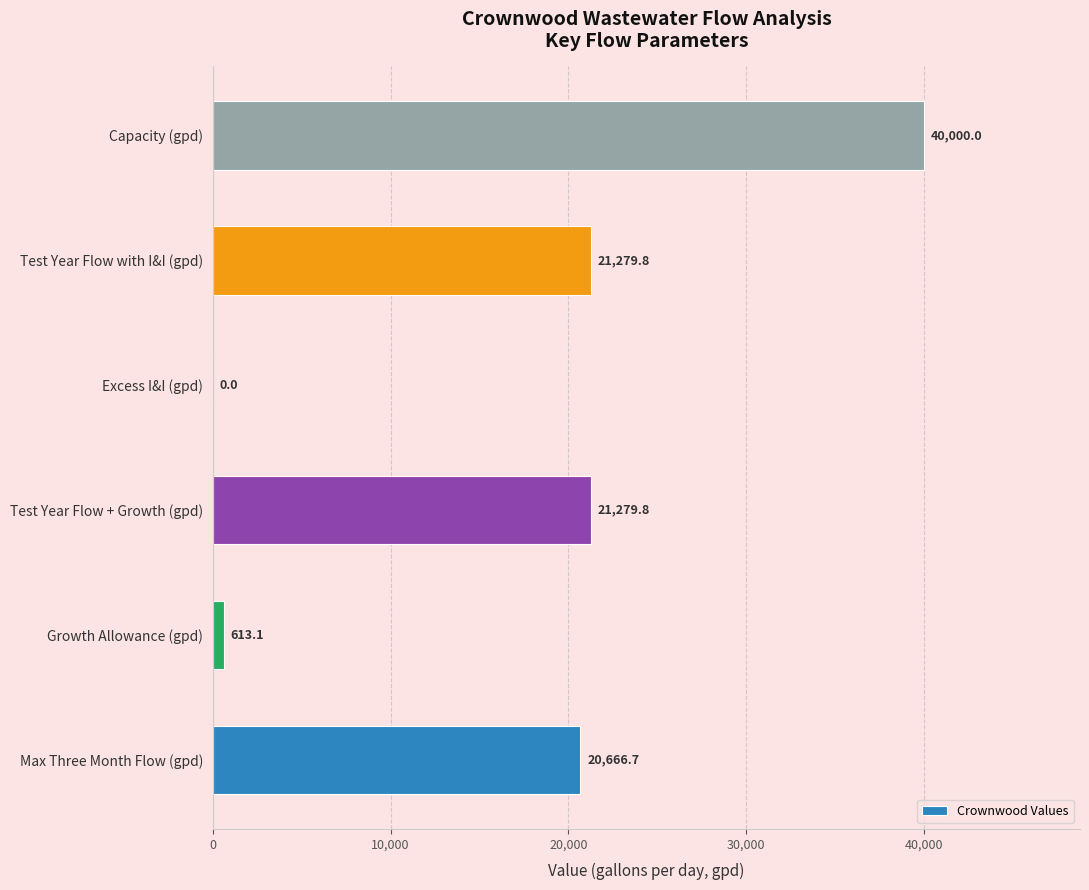

Which category has the highest value across all series?

Capacity (gpd)